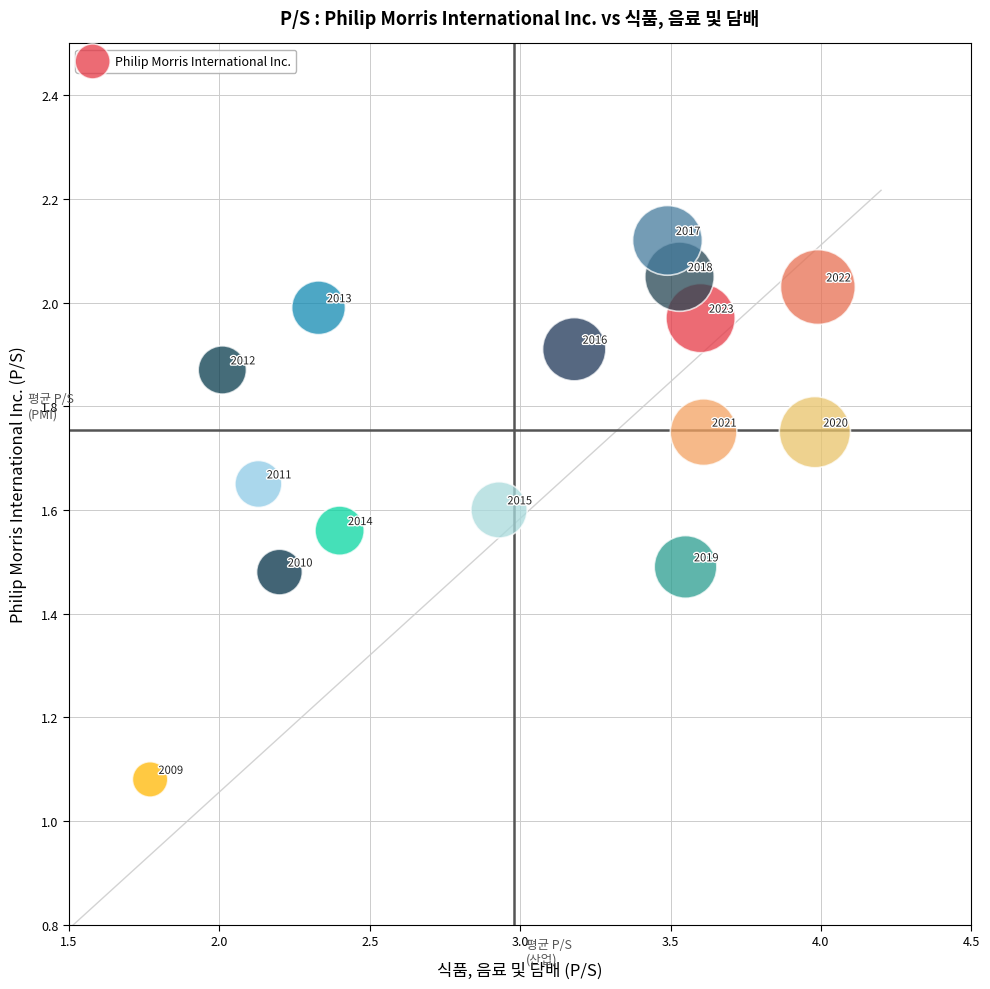

What is the range of Y values (max minus min)?

1.0